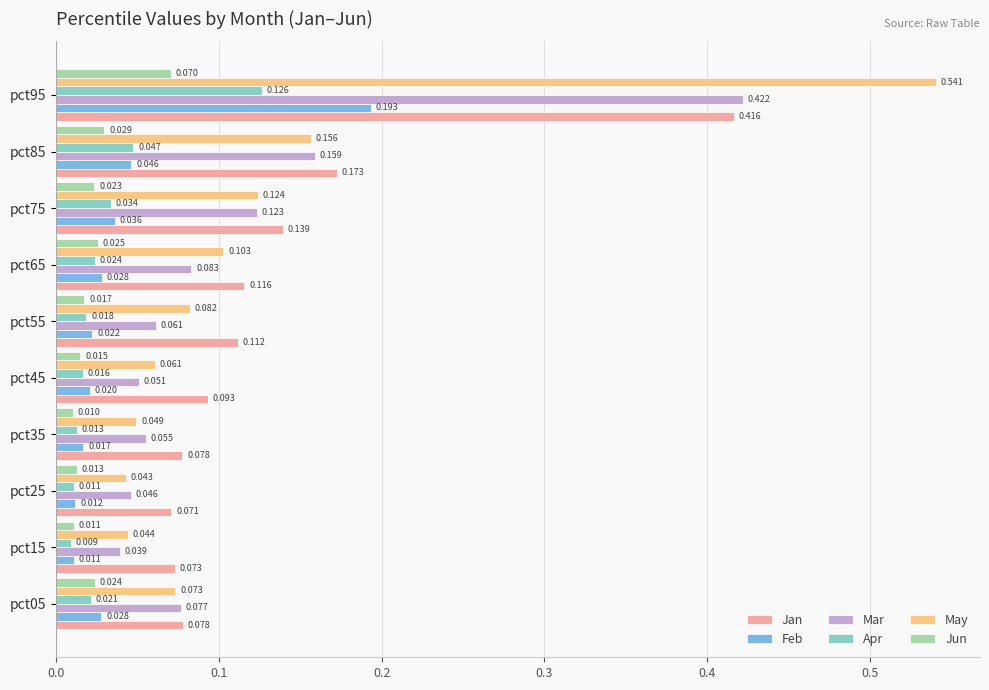

List the series in order of their peak value, highest first.

May, Mar, Jan, Feb, Apr, Jun